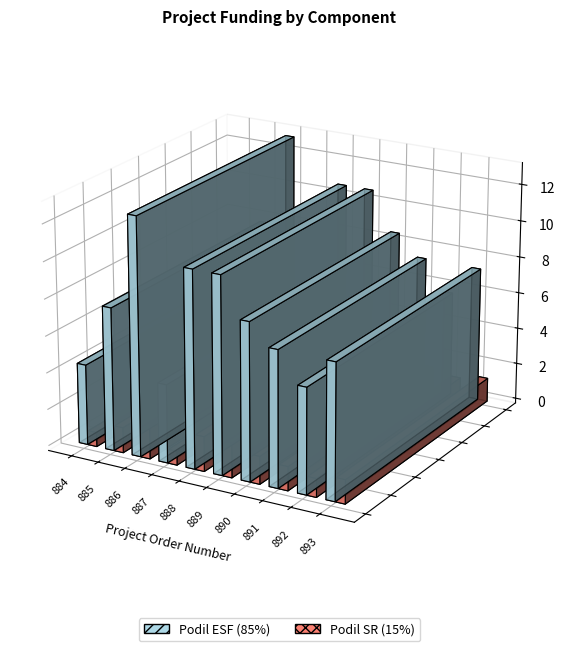

Are the bars grouped side by side (vs. stacked)?

Yes